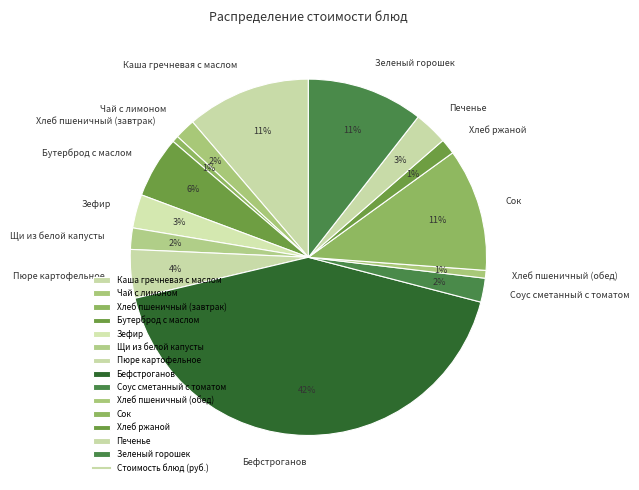

To the nearest percent, what is the combined percentage of Щи из белой капусты and Каша гречневая с маслом?

13%